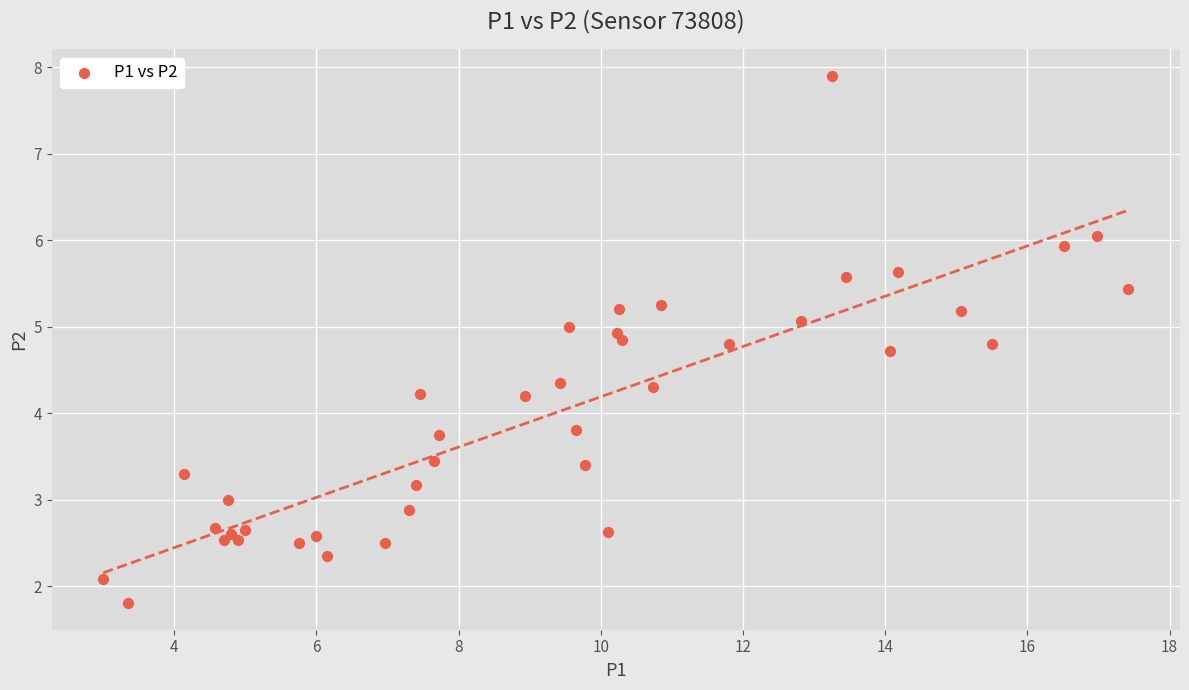

What is the range of Y values (max minus min)?

6.1